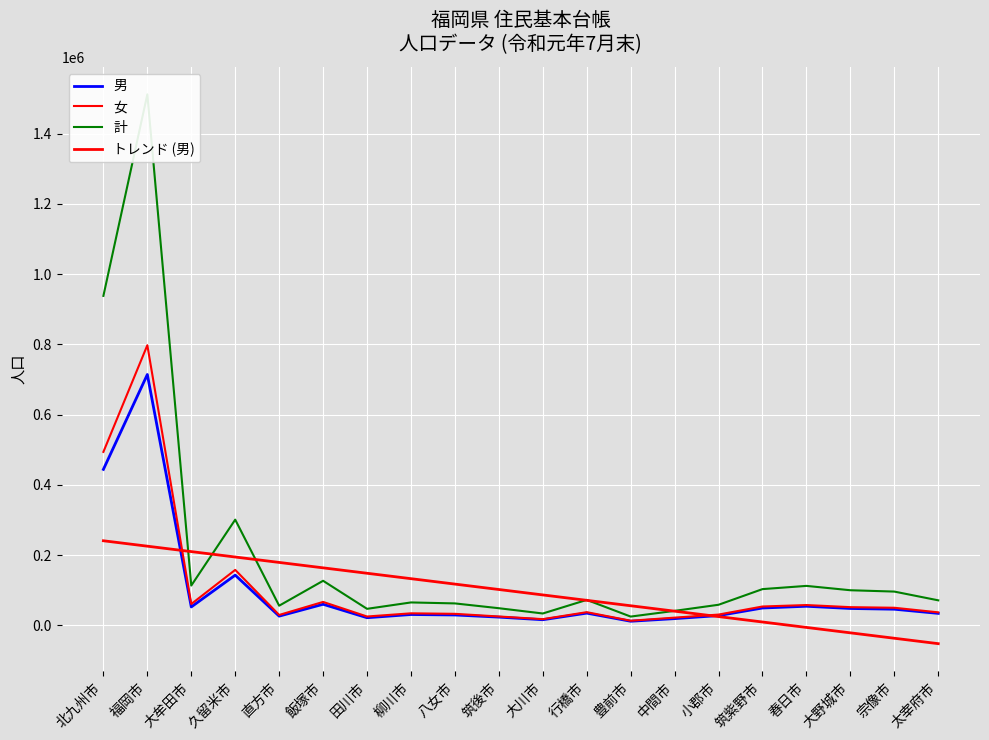

At which label is トレンド (男) closest to 94437?

大川市